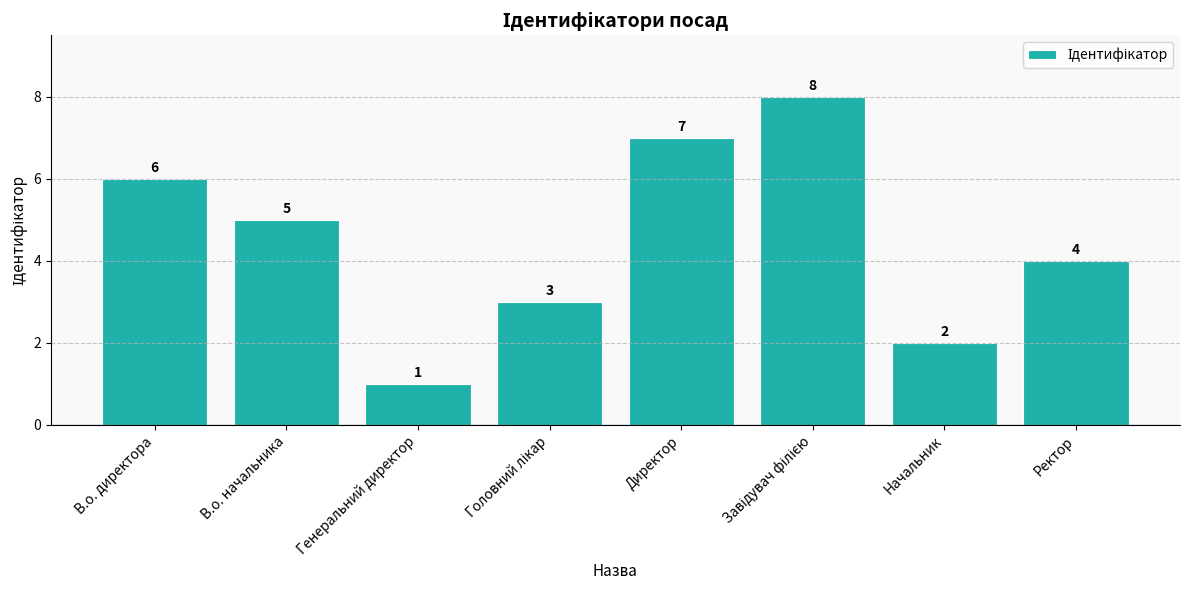

The chart shows a value of 0 at Начальник. True or false?

False